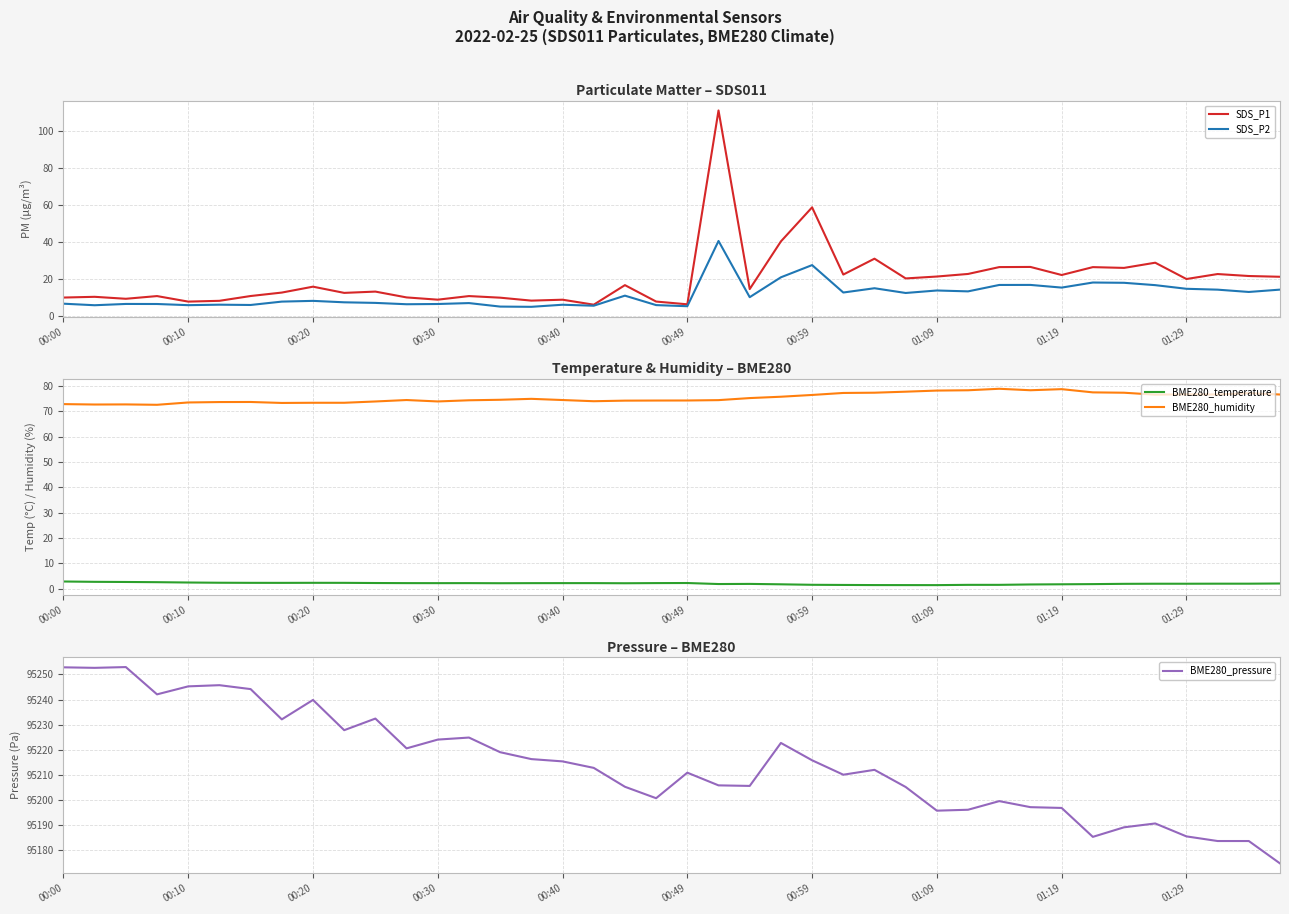

What is the highest value of the SDS_P2 series?

40.6